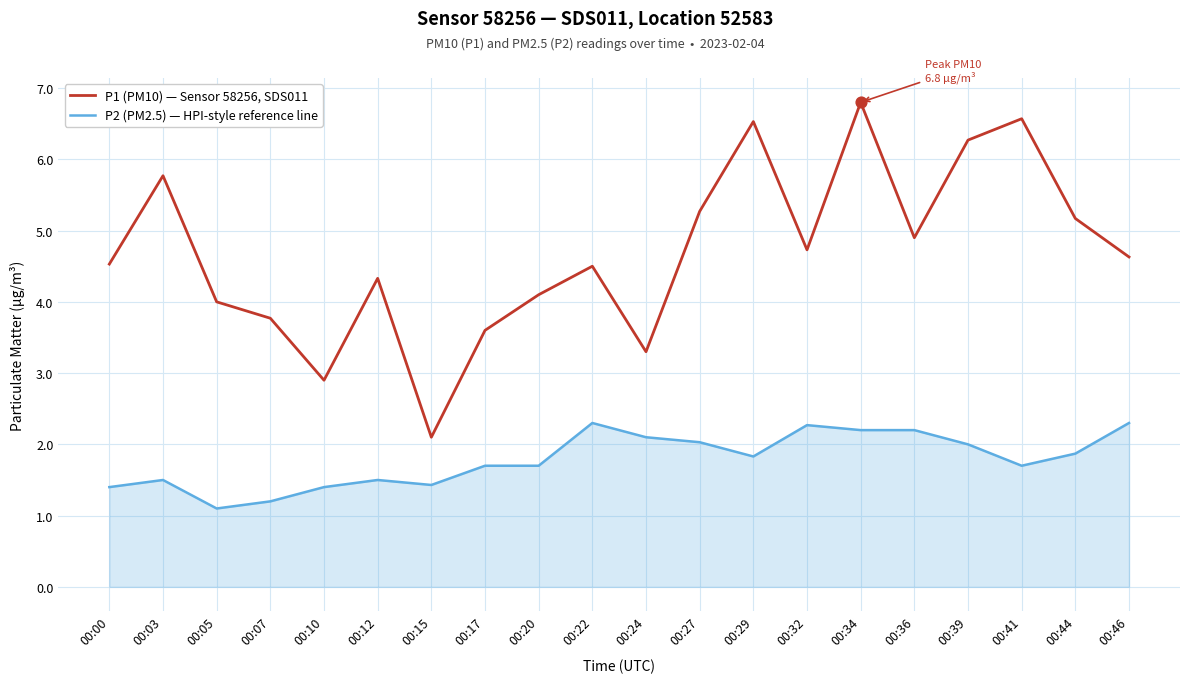

Is the value of P1 (PM10) — Sensor 58256, SDS011 at 00:17 greater than the value of P2 (PM2.5) — HPI-style reference line at 00:27?

Yes